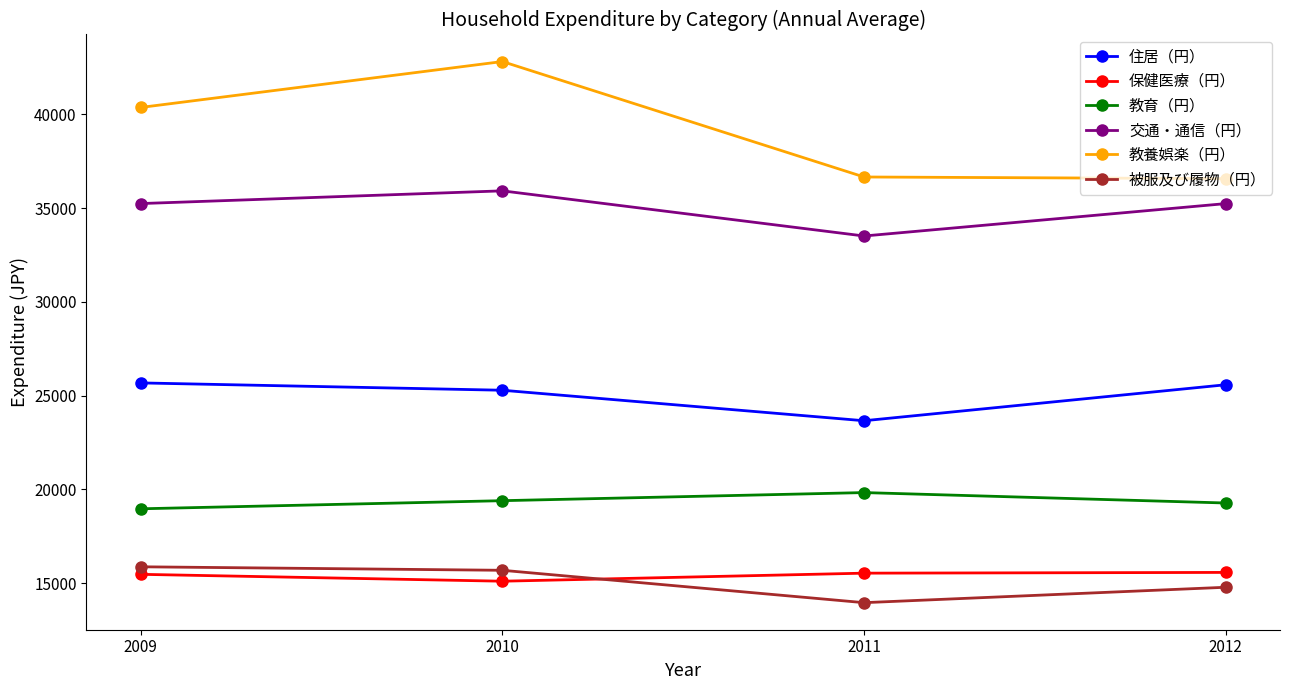

What is the difference between the highest and lowest values at 2010?

27724